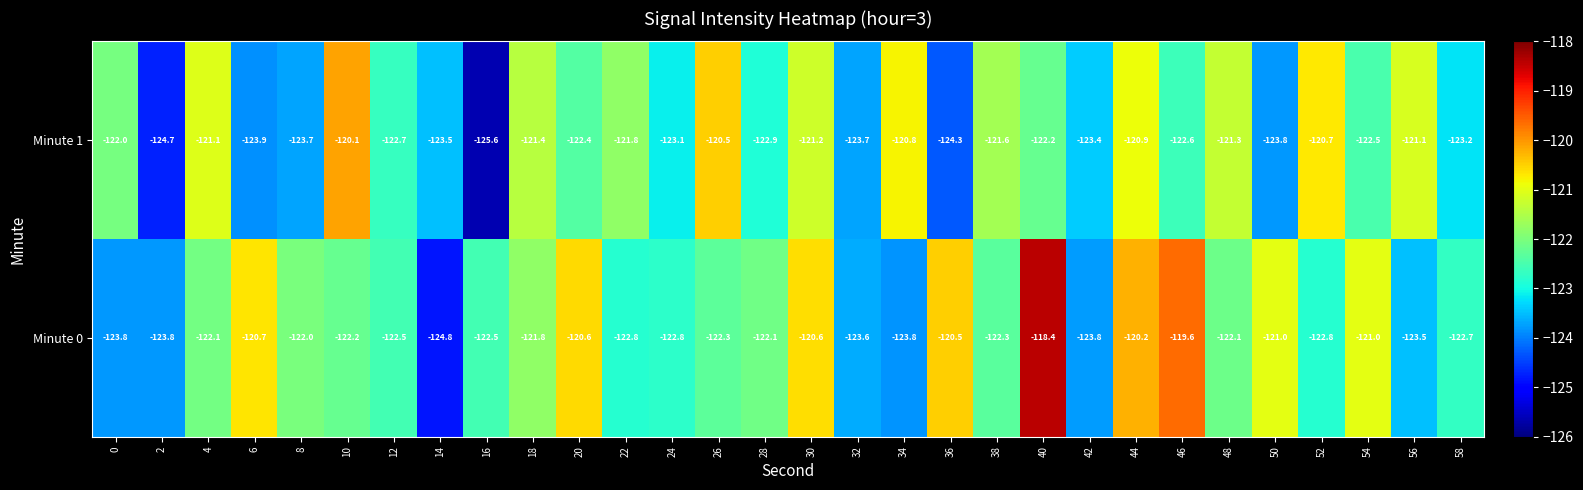

At which category is the sum across all series the highest?

40